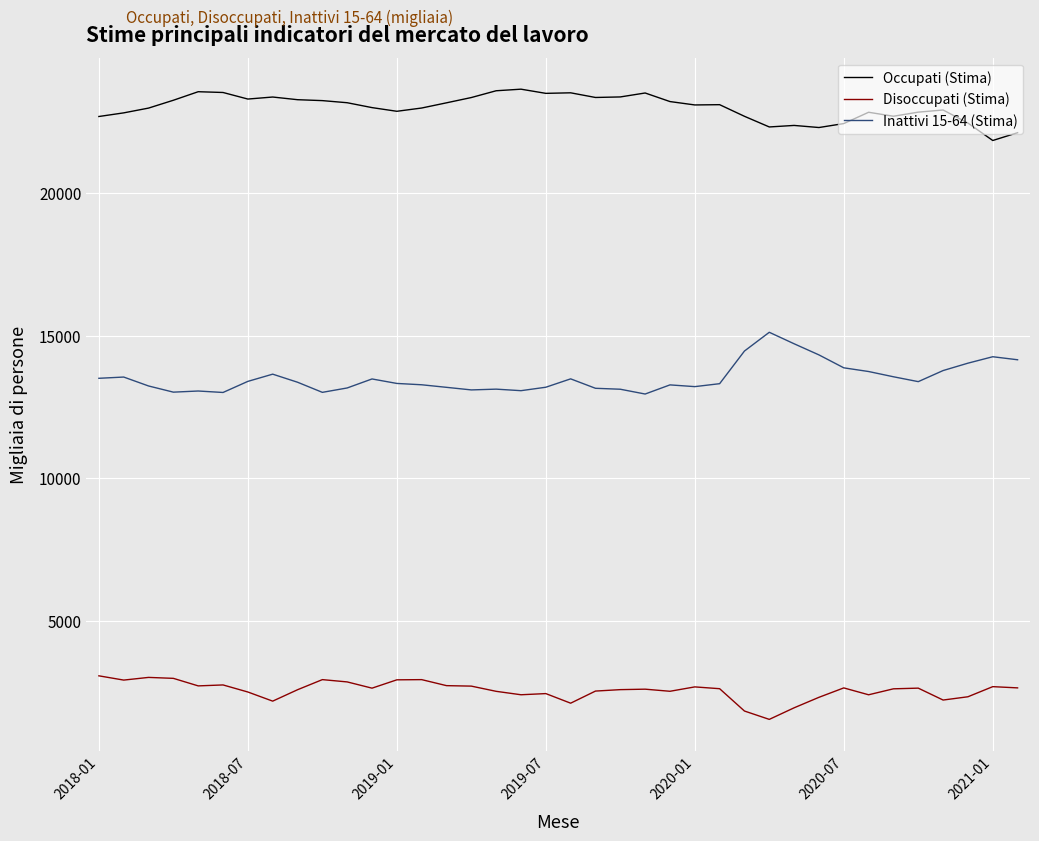

True or false: Inattivi 15-64 (Stima) and Disoccupati (Stima) intersect in this chart.

False